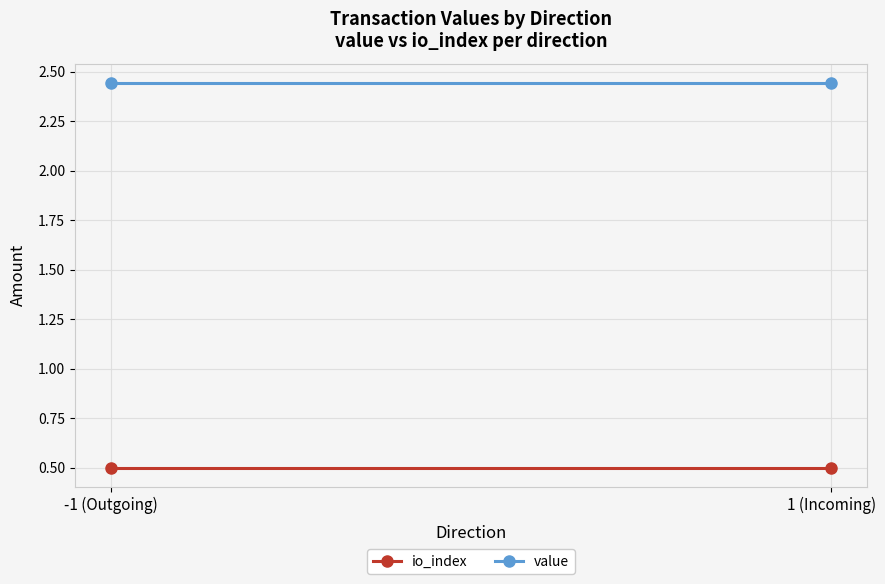

At how many categories does at least one series exceed 1?

2